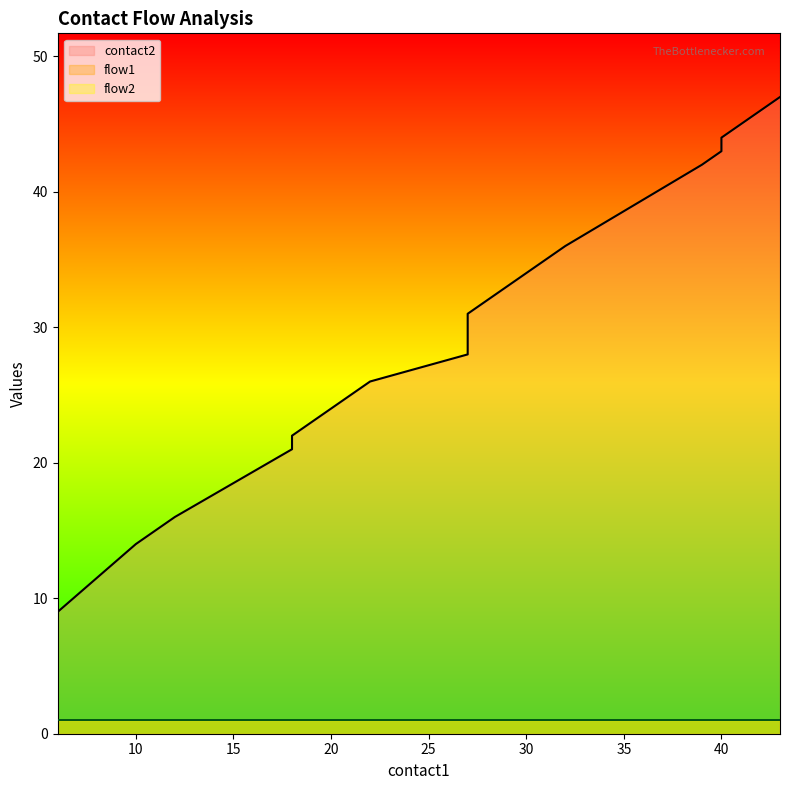

At which label does flow2 reach its minimum?

6